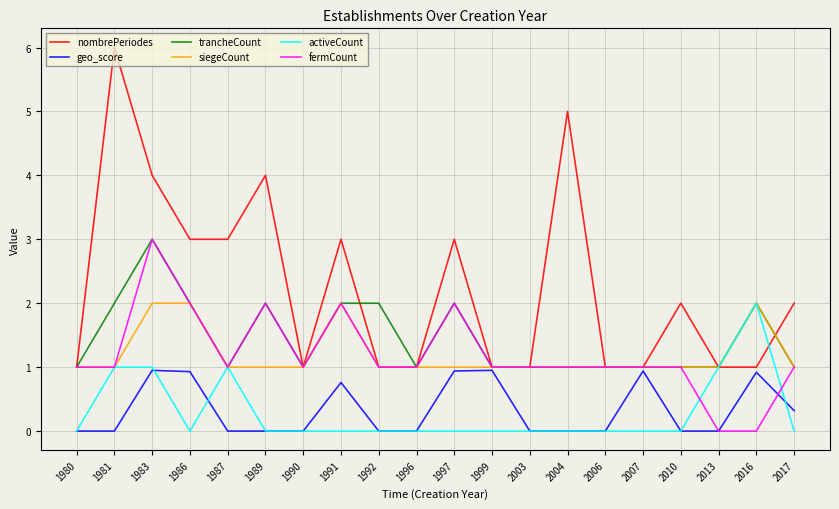

Which series has the widest spread of values?

nombrePeriodes